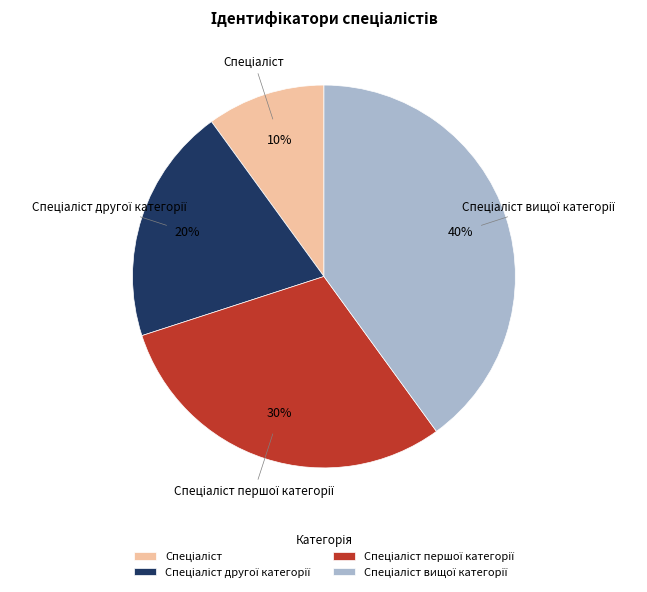

To the nearest percent, what is the difference between the largest and smallest slice percentages?

30%